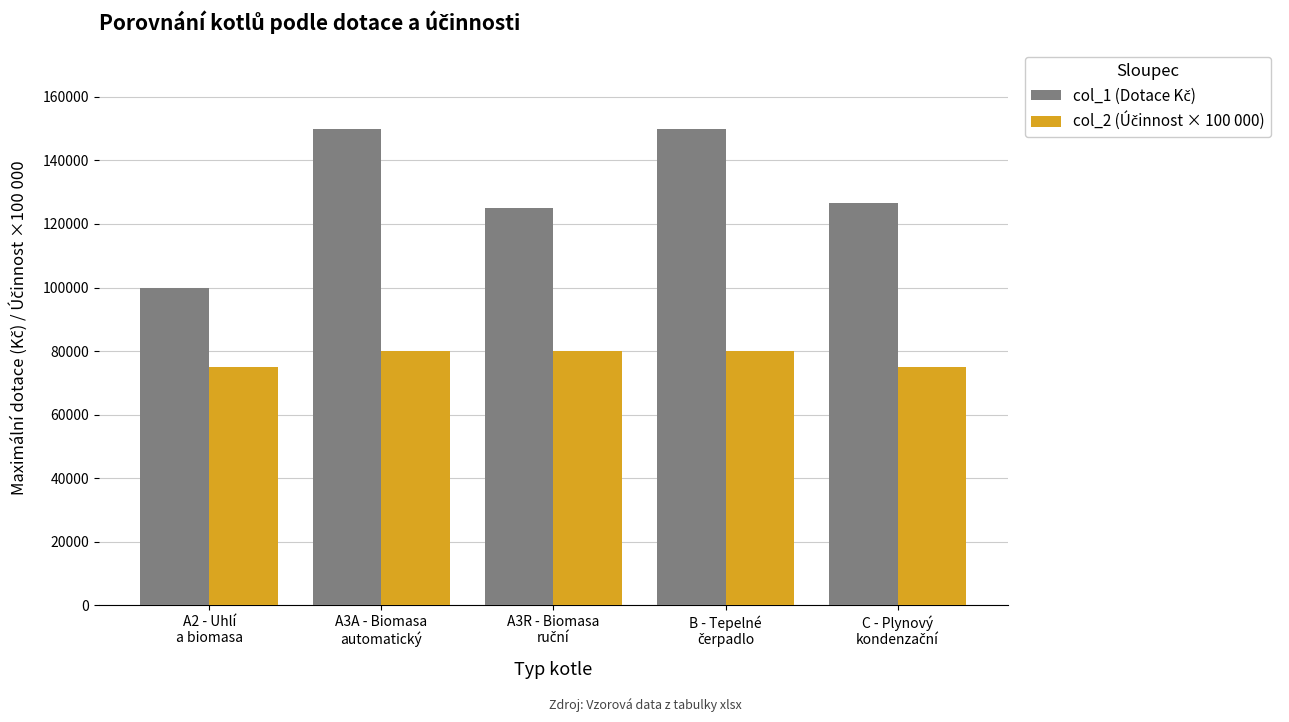

How many distinct data groups are displayed?

2